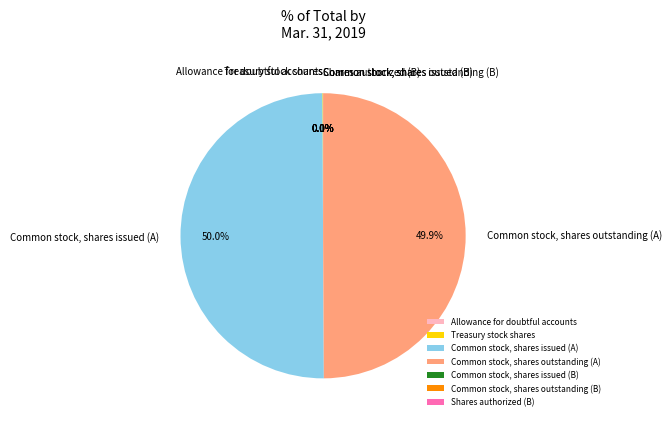

What percentage is NOT represented by Common stock, shares issued (A)?

50.0%